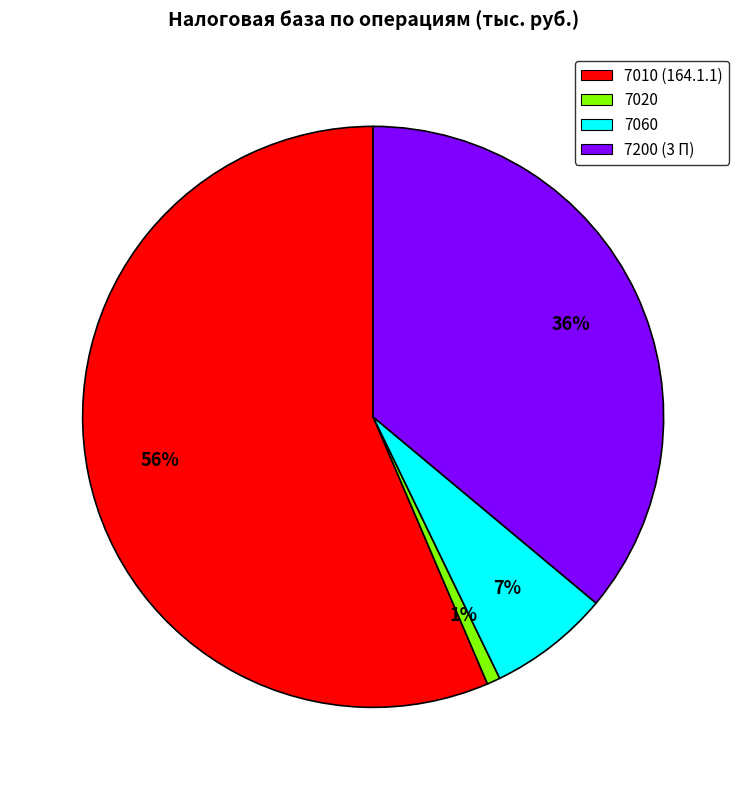

To the nearest percent, what is the average slice percentage?

25%